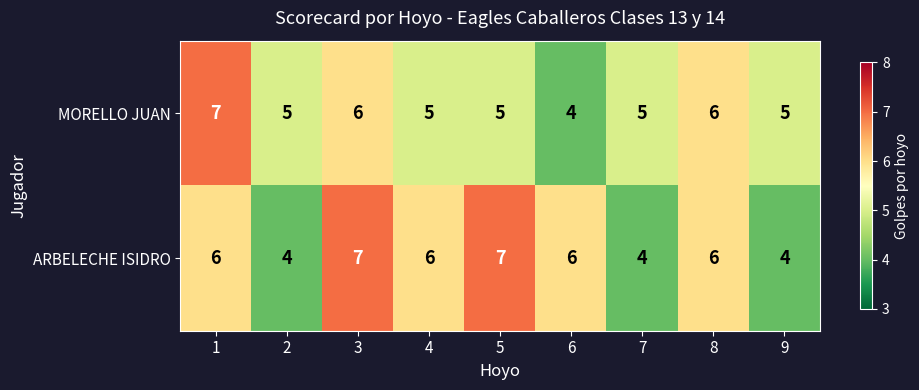

Reading left to right, extract all data points from this chart.

MORELLO JUAN: 7	5	6	5	5	4	5	6	5
ARBELECHE ISIDRO: 6	4	7	6	7	6	4	6	4